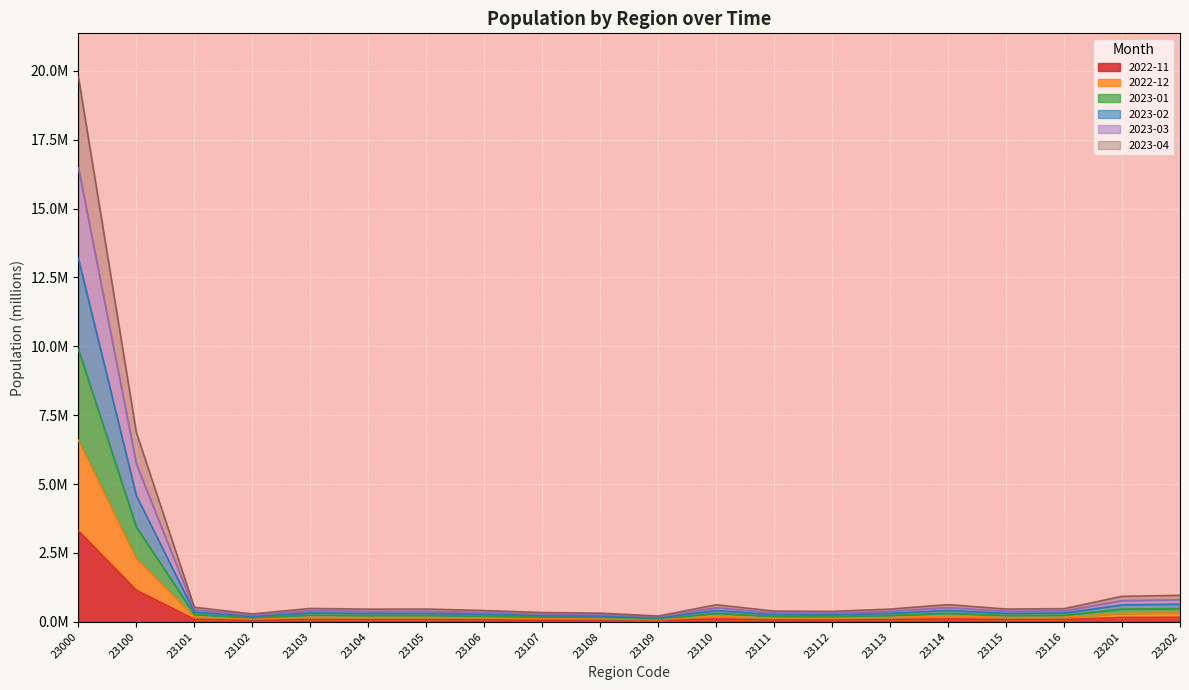

What are all the series names shown in the legend?

2022-11, 2022-12, 2023-01, 2023-02, 2023-03, 2023-04